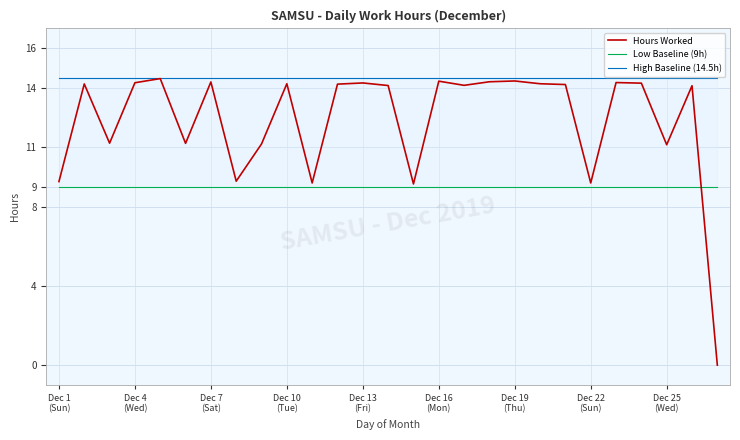

What is the average value of the High Baseline (14.5h) series?

14.5